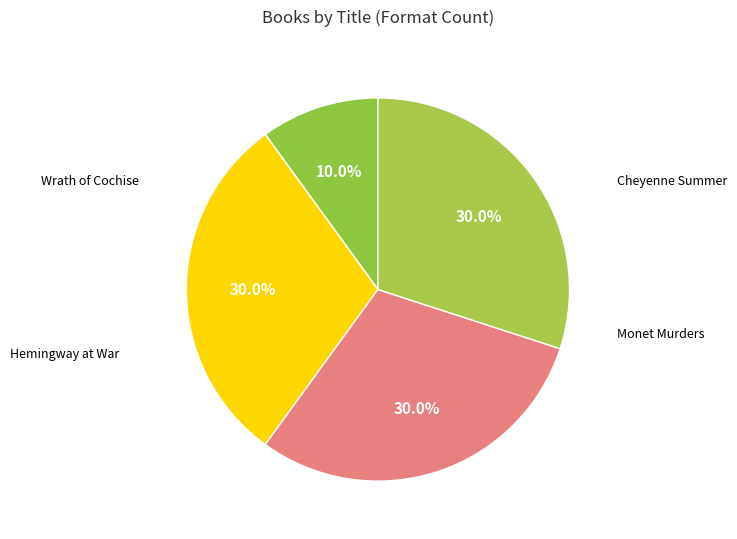

How many segments does this pie chart have?

4